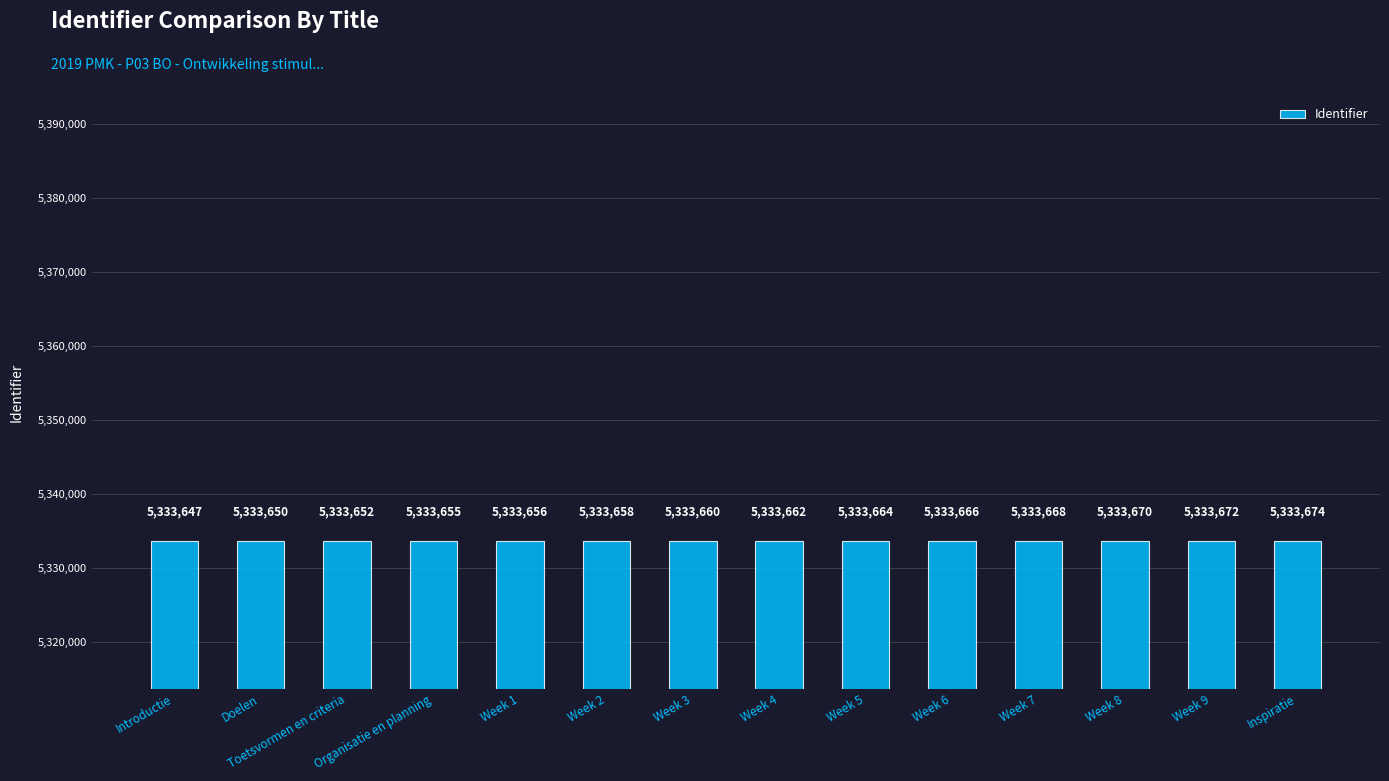

What is the value of the 12th bar from the left?

5333670